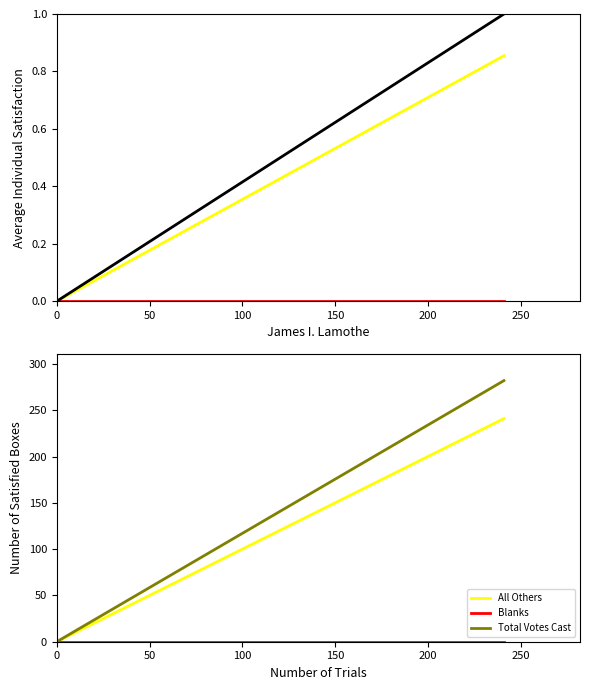

How many Total Votes Cast values are between 0 and 282?

2